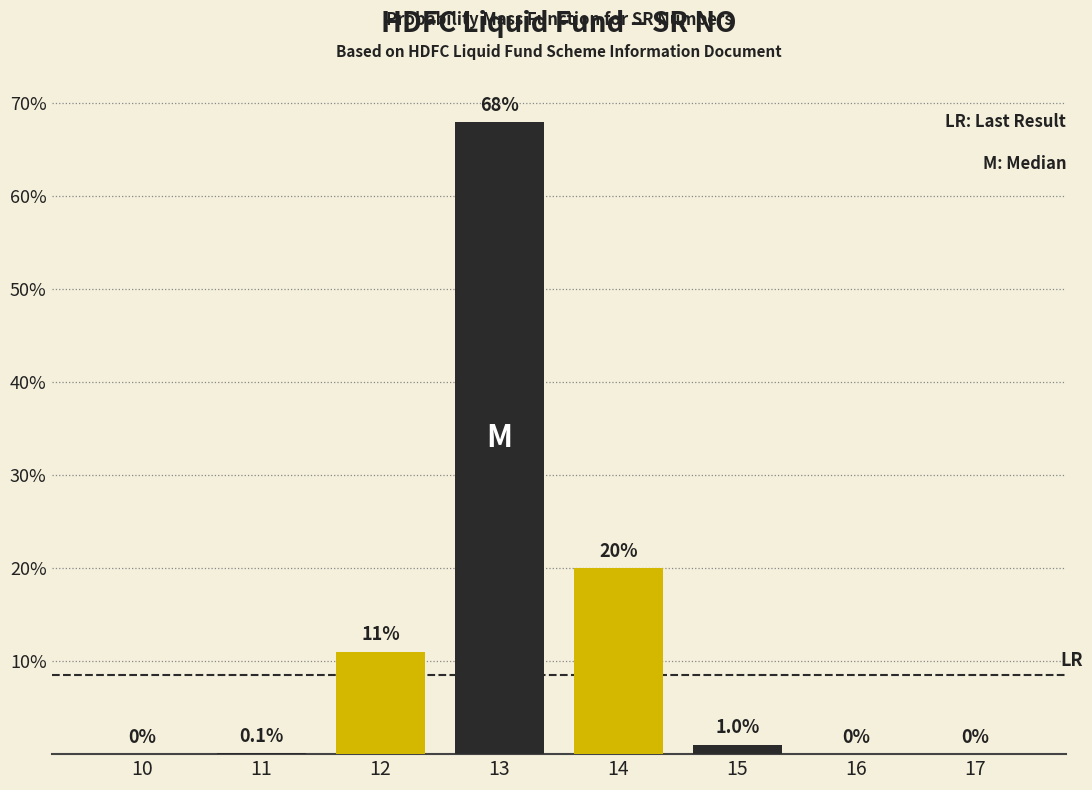

Reading left to right, transcribe all the data shown in this chart.

10=0.0	11=0.1	12=11.0	13=68.0	14=20.0	15=1.0	16=0.0	17=0.0